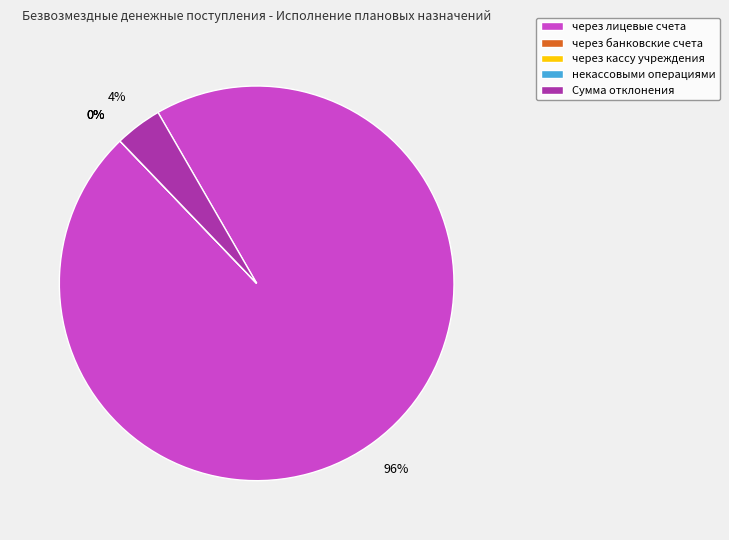

The через банковские счета slice represents 0% of the pie. True or false?

True